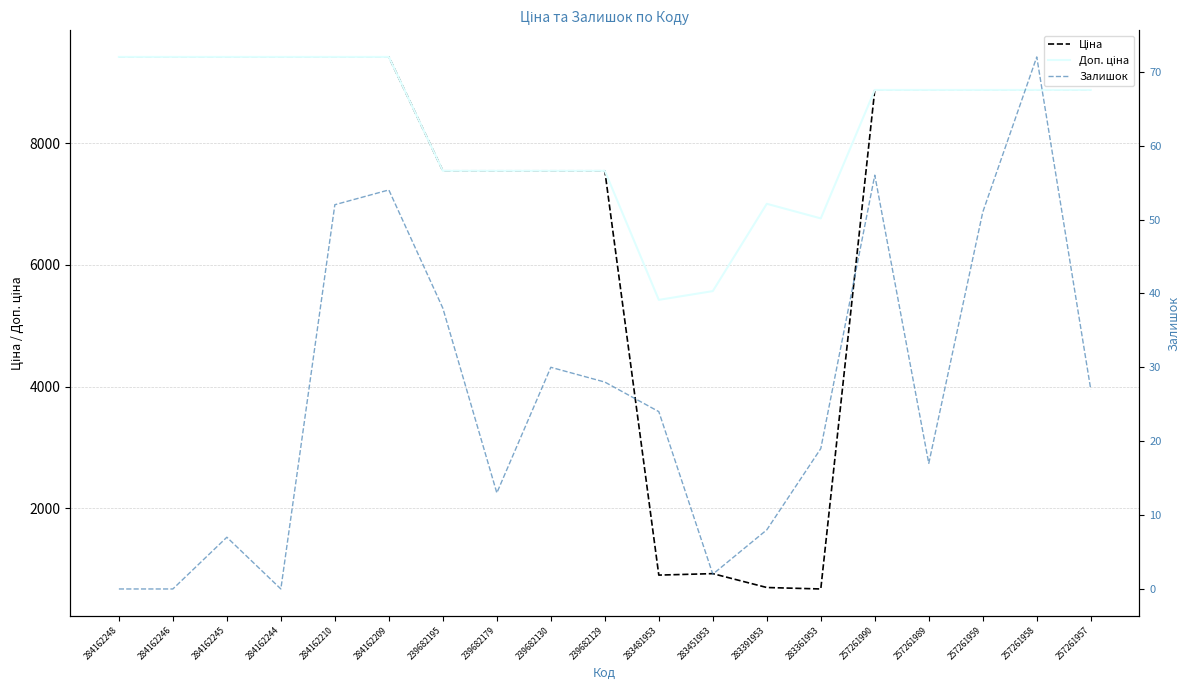

What is the total value across all series at 284162246?

18833.7